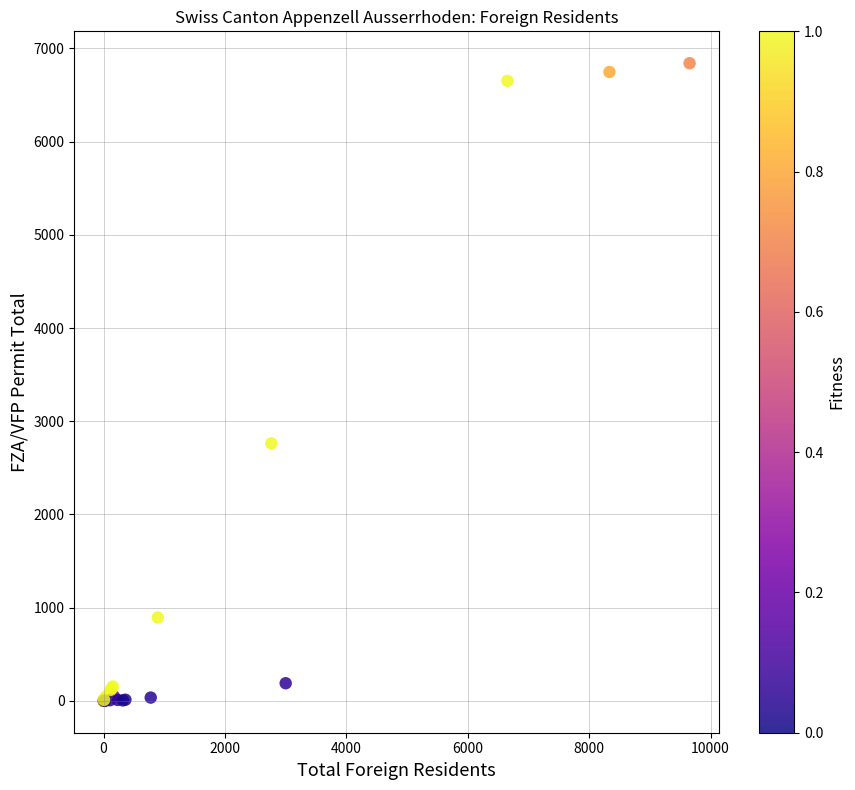

What Y value in the scatter plot is closest to 3421?

2763